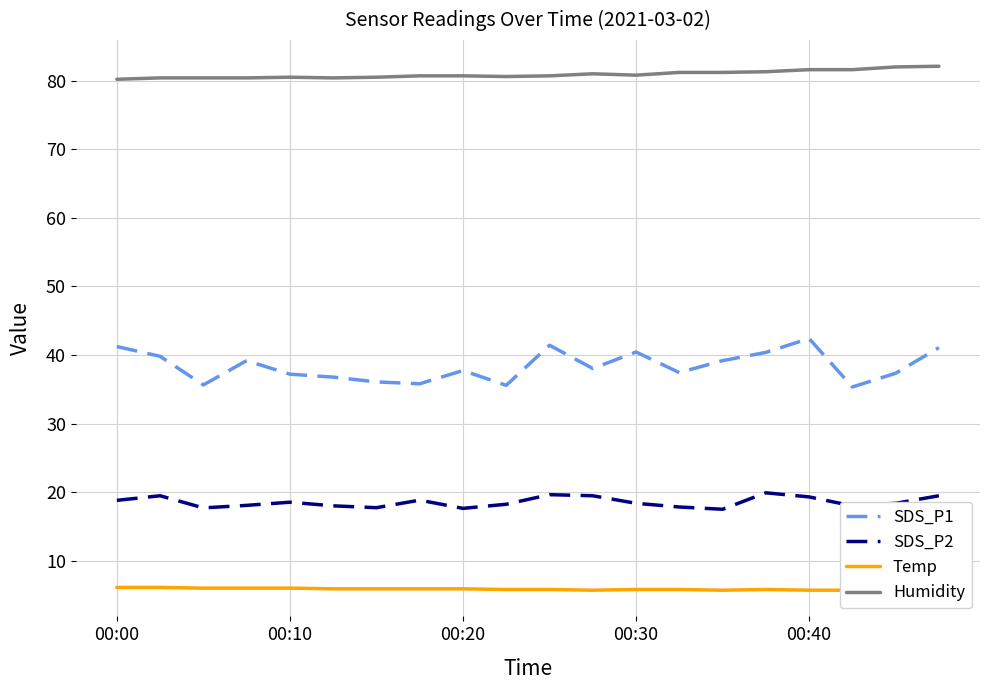

How many lines are shown in the chart?

4